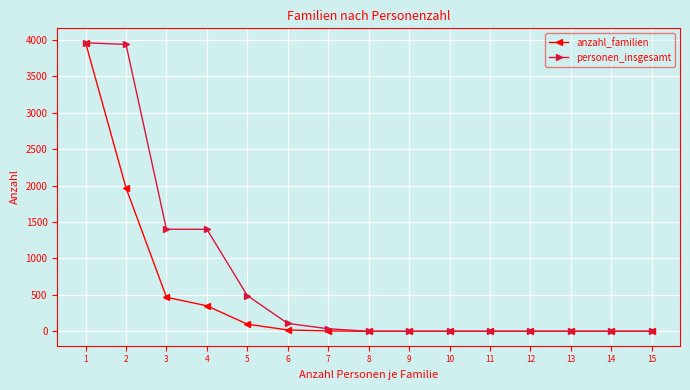

What is the maximum value for anzahl_familien?

3961